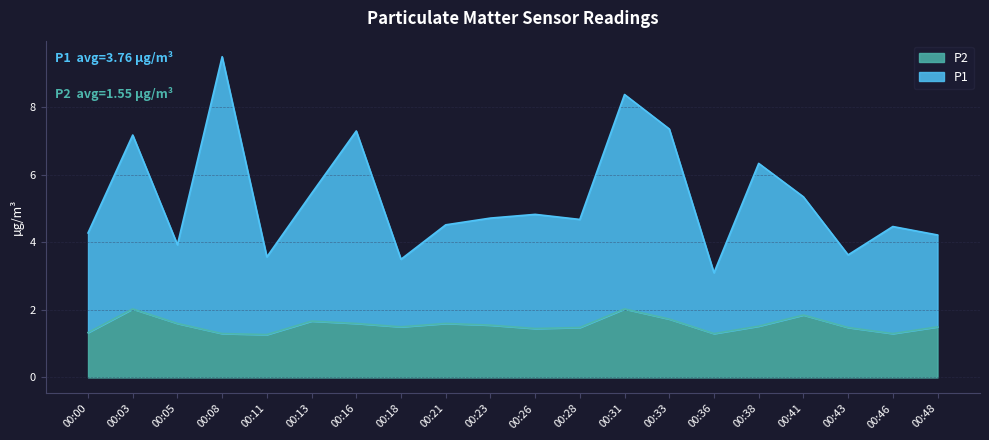

What is the sum of the P1 values at 00:41 and 00:18?

8.8